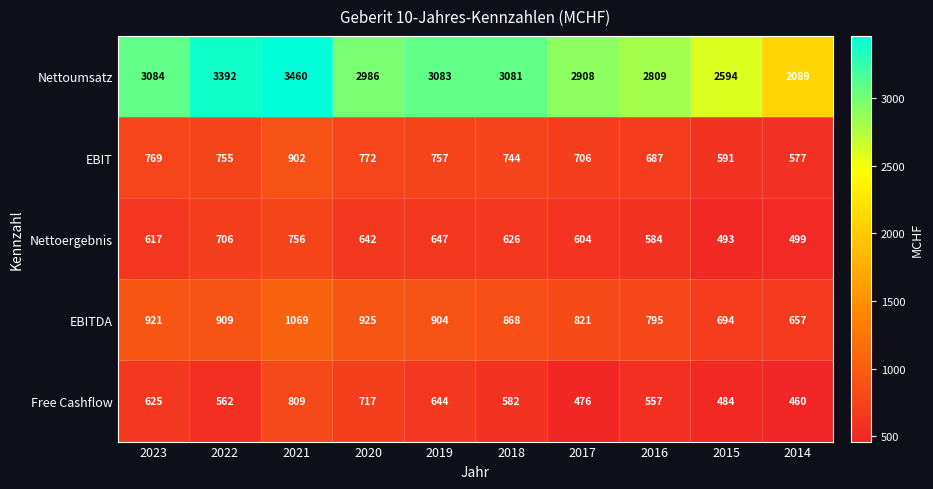

Is it true that Nettoumsatz equals 3460 at 2021?

True